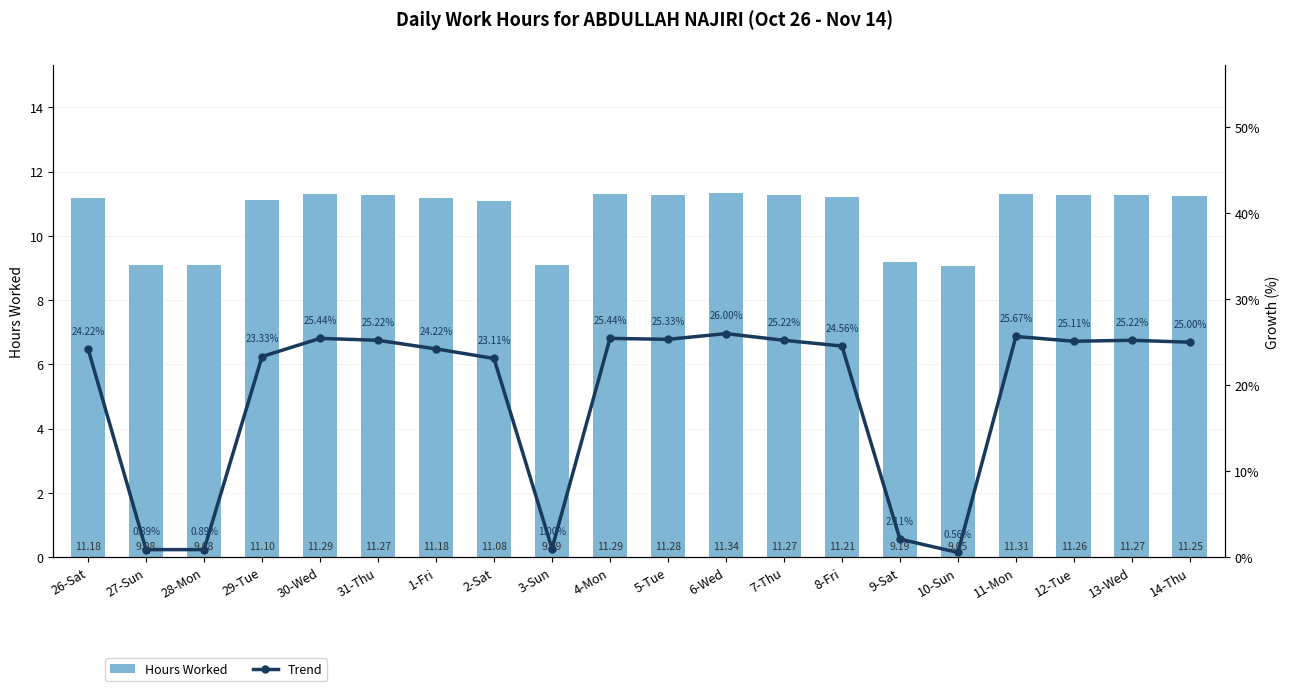

Rank the series by their average value, from lowest to highest.

Hours Worked, Trend